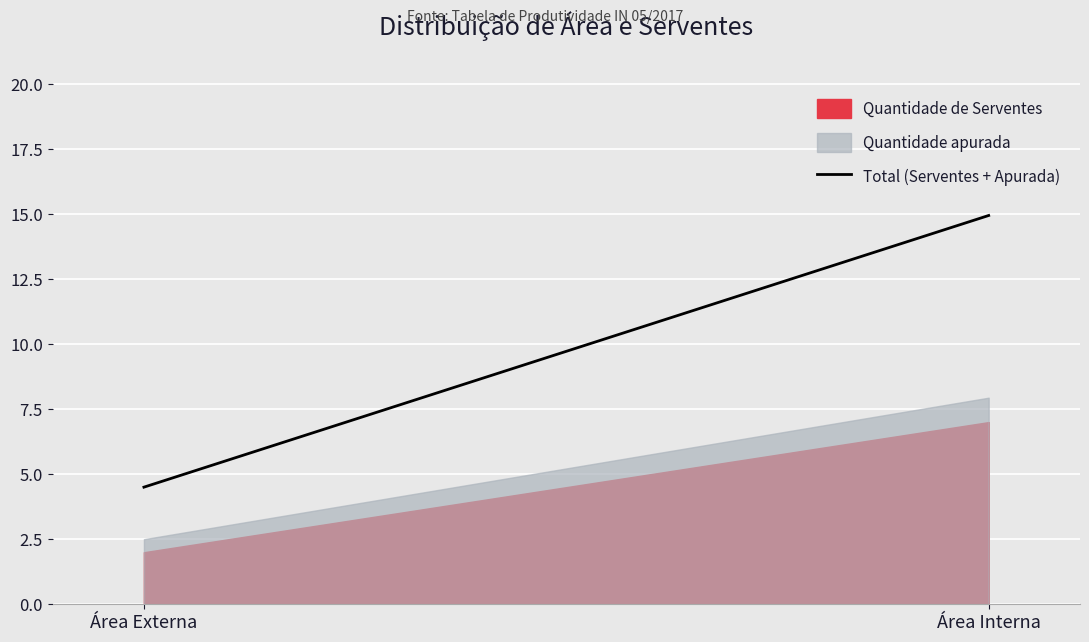

At which category does the chart reach its peak across all series?

Área Interna